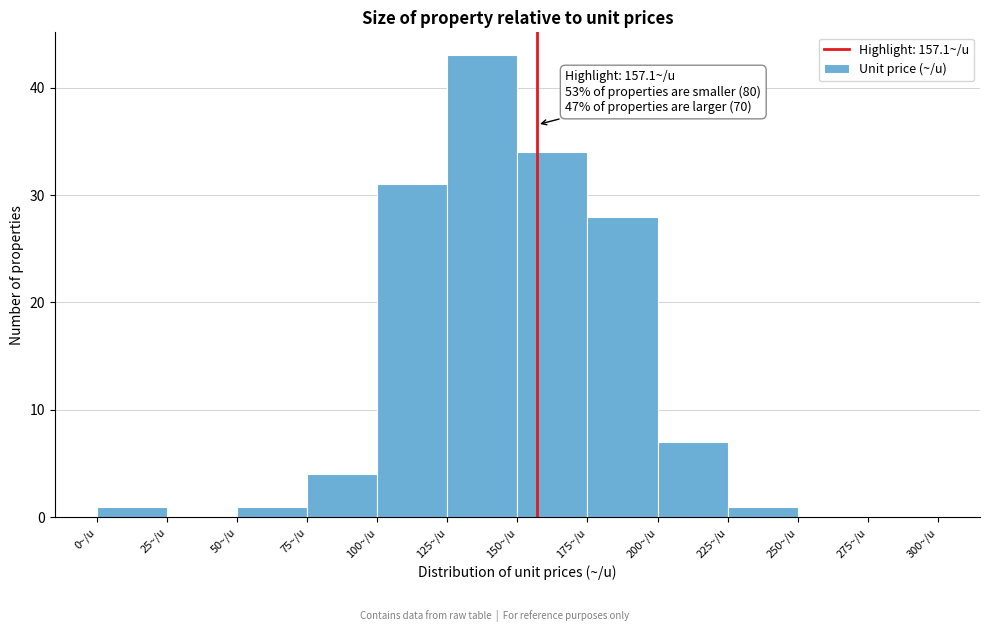

Over which range of the x-axis is the bar tallest?

125 to 150